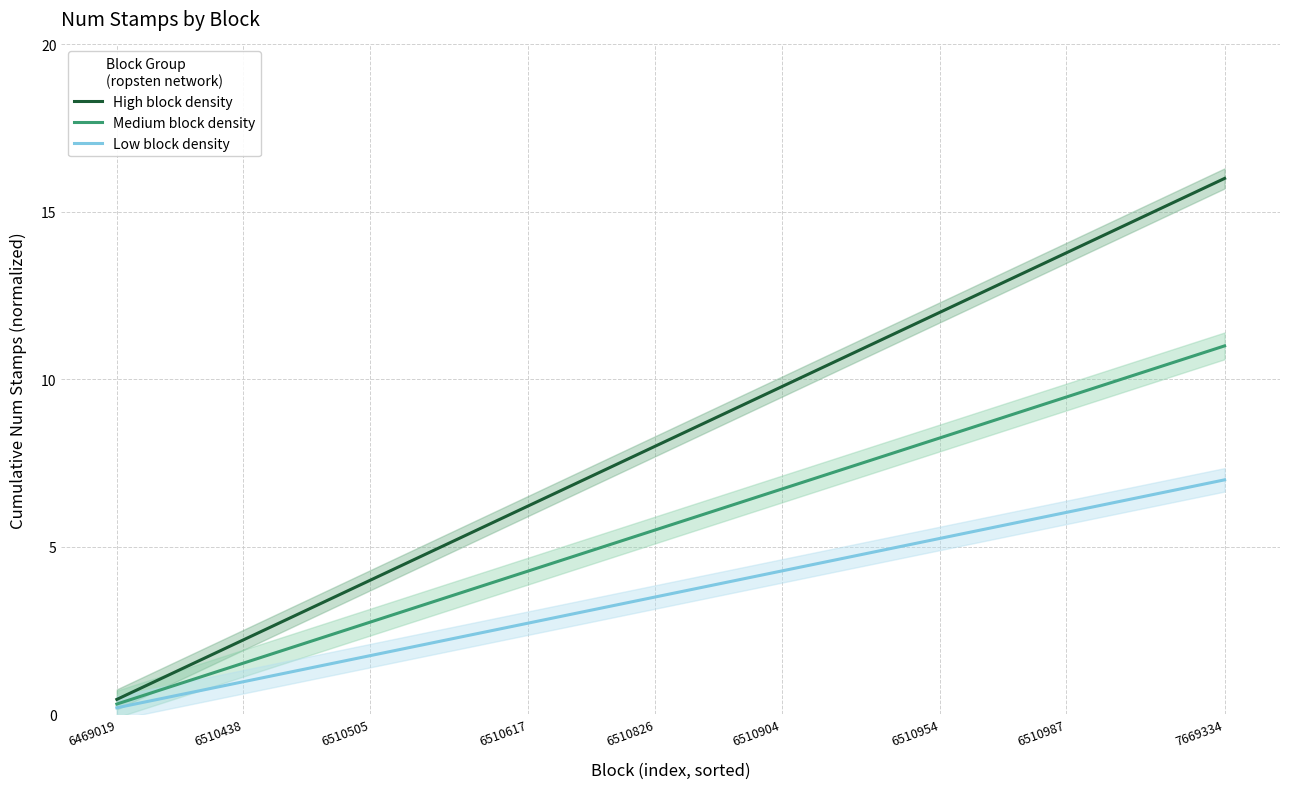

What is the maximum value for Low block density?

7.0